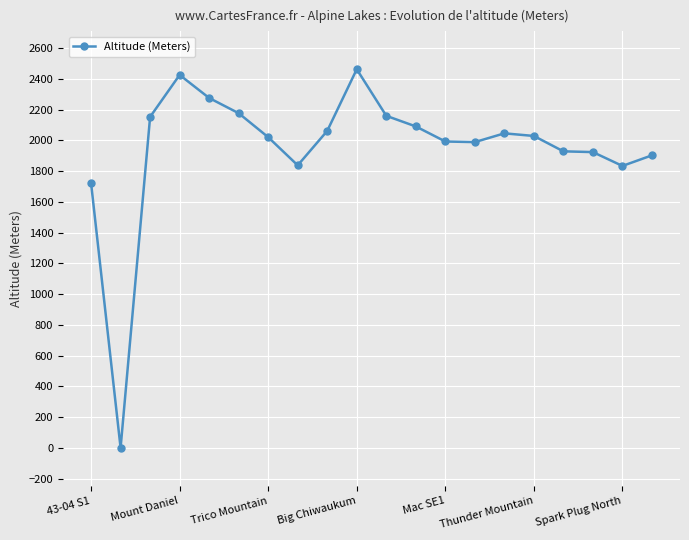

True or false: there are more than 1 points higher than both neighbors.

True